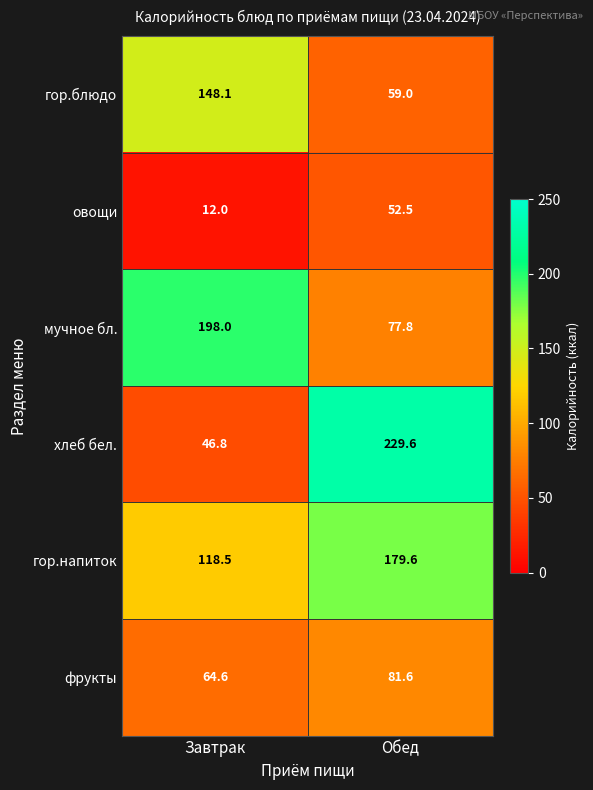

Reading right to left, what are all the values shown in this chart?

гор.блюдо: 59.0	148.1
овощи: 52.5	12.0
мучное бл.: 77.8	198.0
хлеб бел.: 229.6	46.8
гор.напиток: 179.6	118.5
фрукты: 81.6	64.6